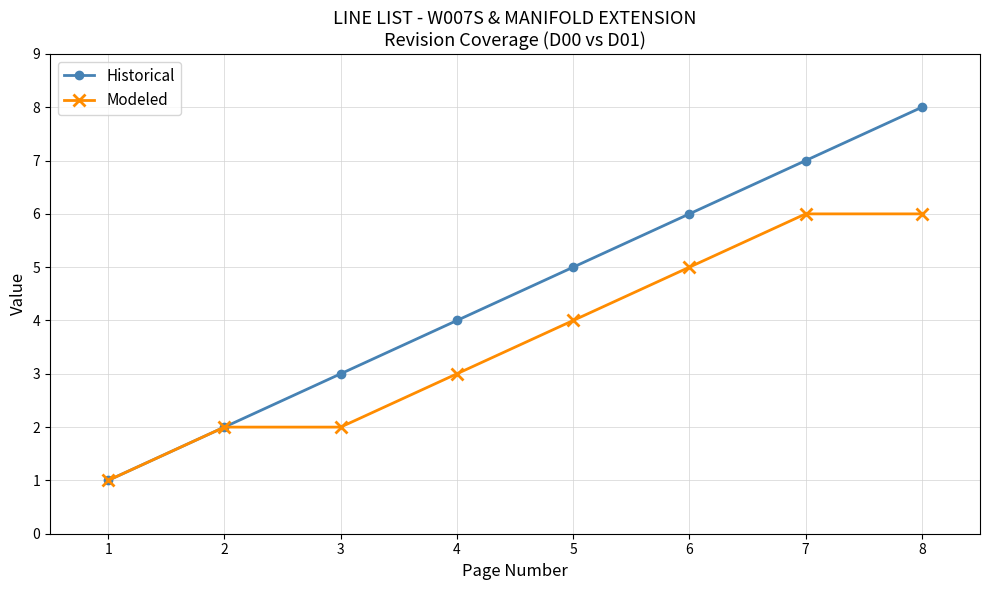

What is the approximate value of Historical at 2?

2